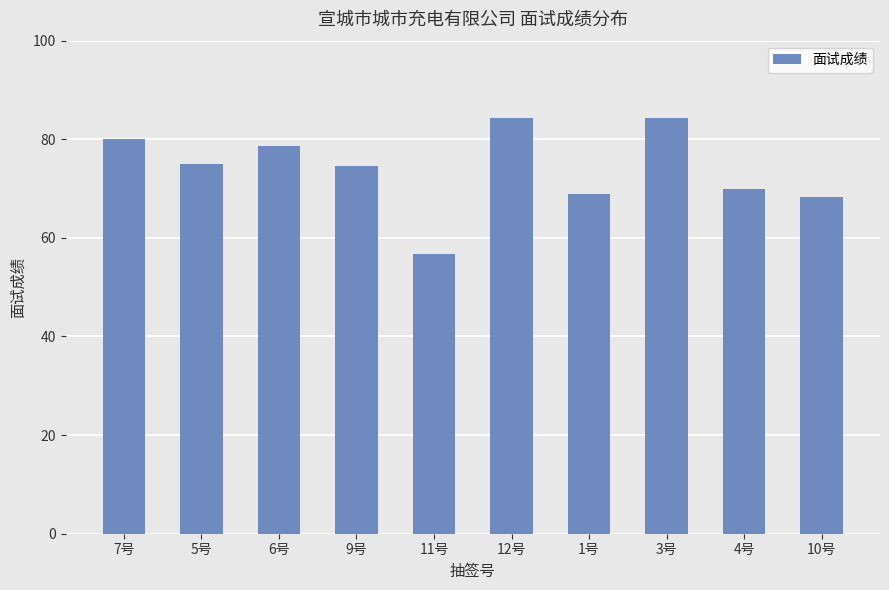

The chart shows a value of 69.0 at 1号. True or false?

True